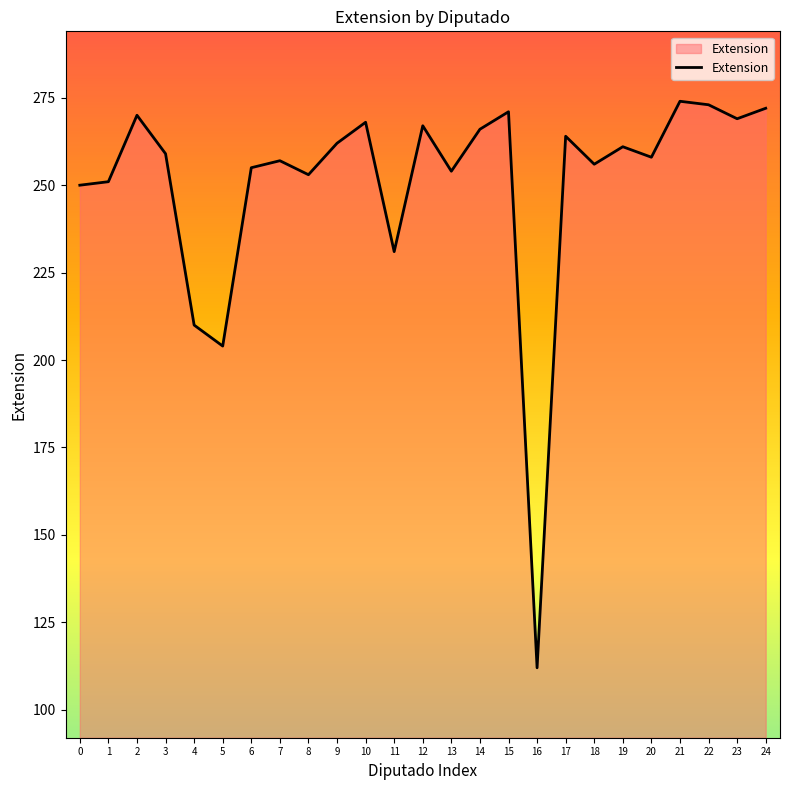

How many values are below 259?

12